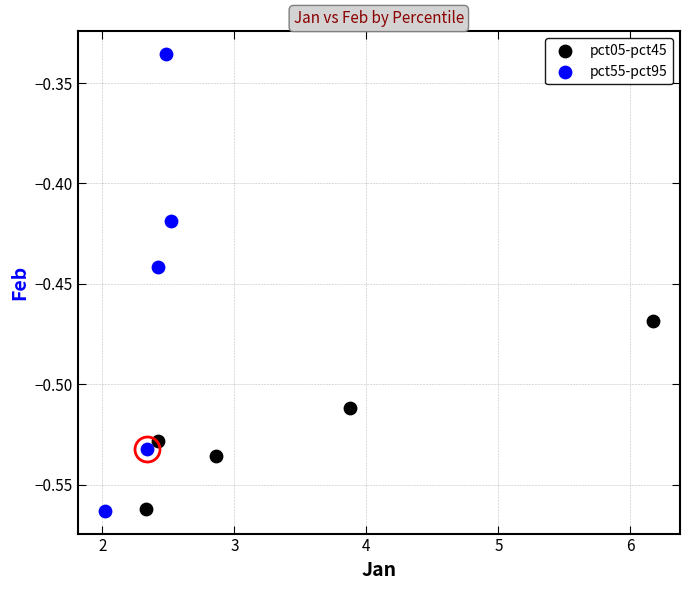

Which series reaches the maximum Y coordinate?

pct55-pct95